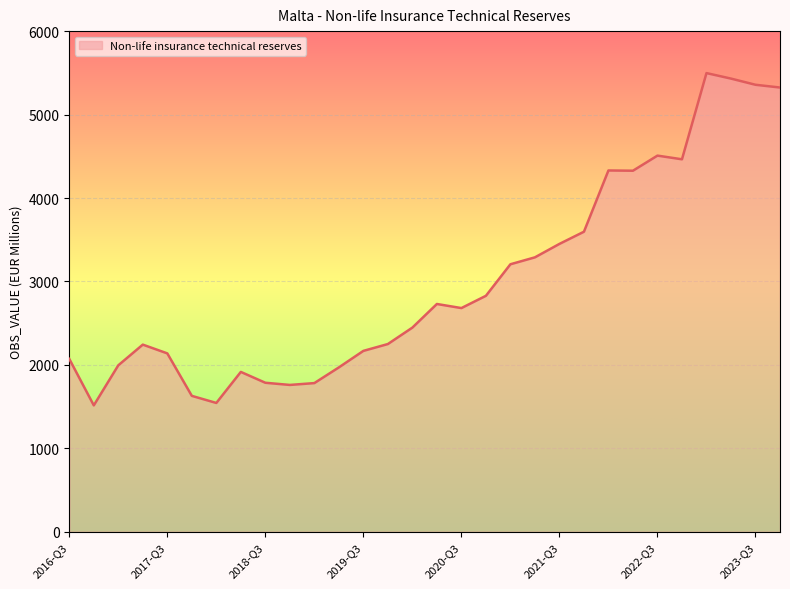

What is the maximum value shown in the chart?

5497